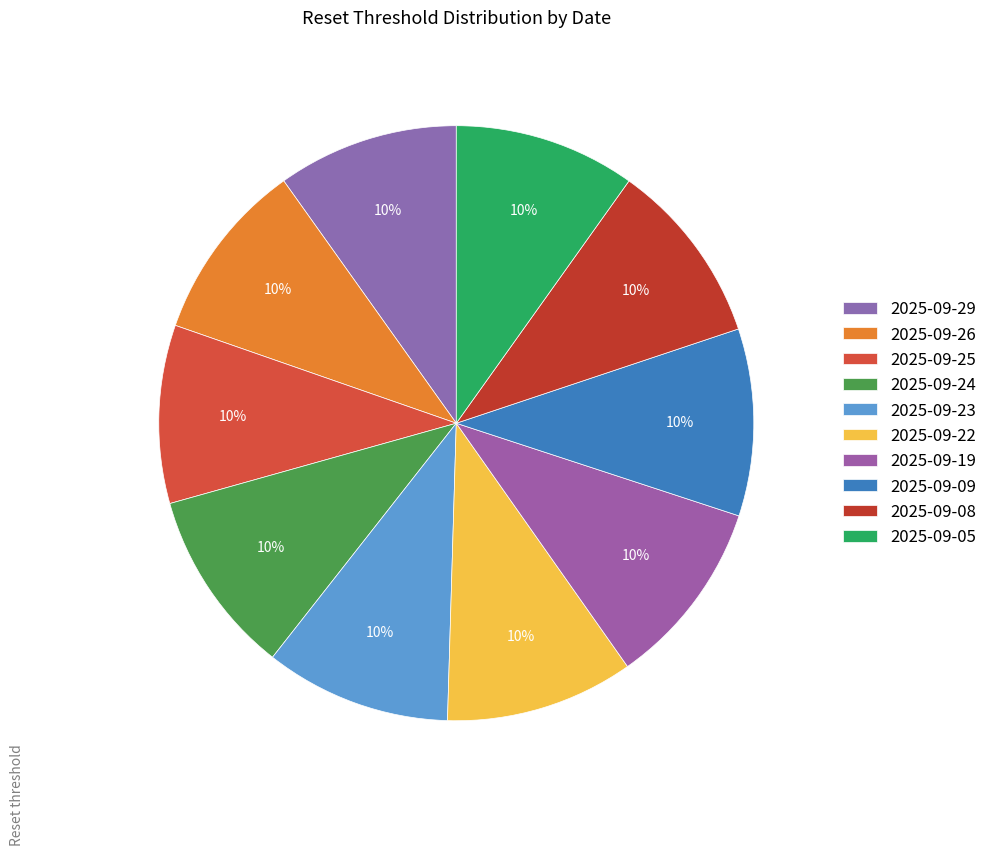

What is the smallest slice in the pie chart?

2025-09-25